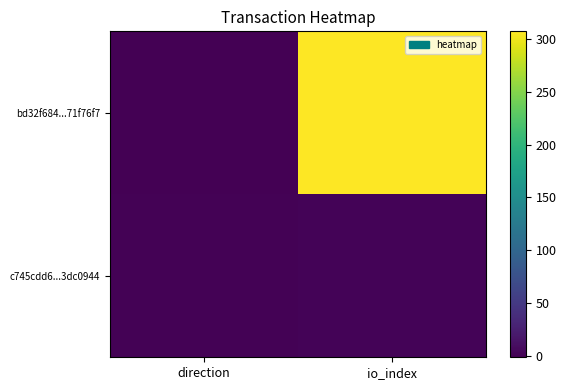

Reading left to right, what are all the values shown in this chart?

bd32f684...71f76f7: direction=-1	io_index=307
c745cdd6...3dc0944: direction=1	io_index=2